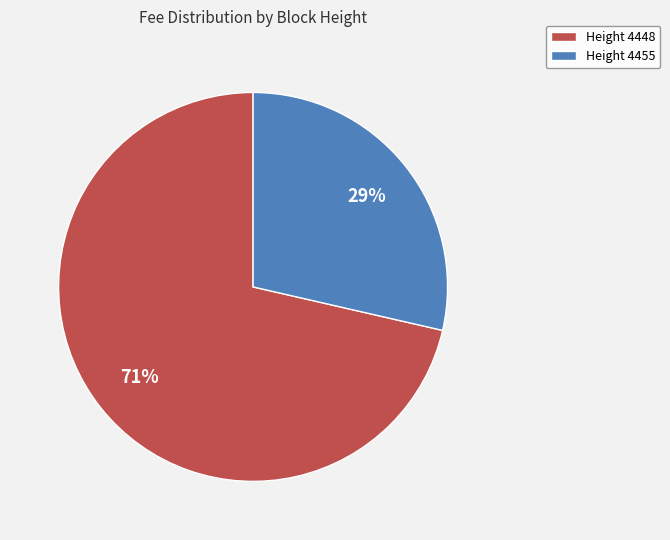

Is the sum of Height 4455 and Height 4448 greater than half?

Yes